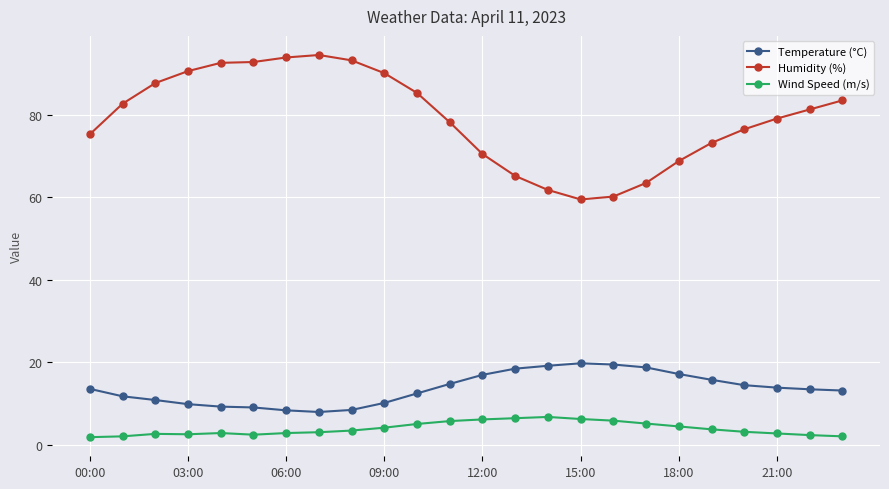

Which series has the largest range (max minus min)?

Humidity (%)